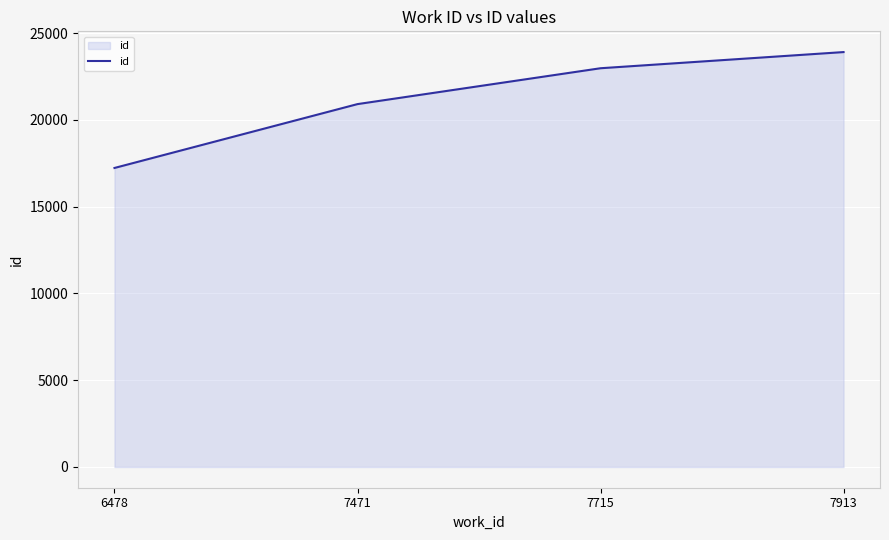

What is the approximate value at 7471?

20904